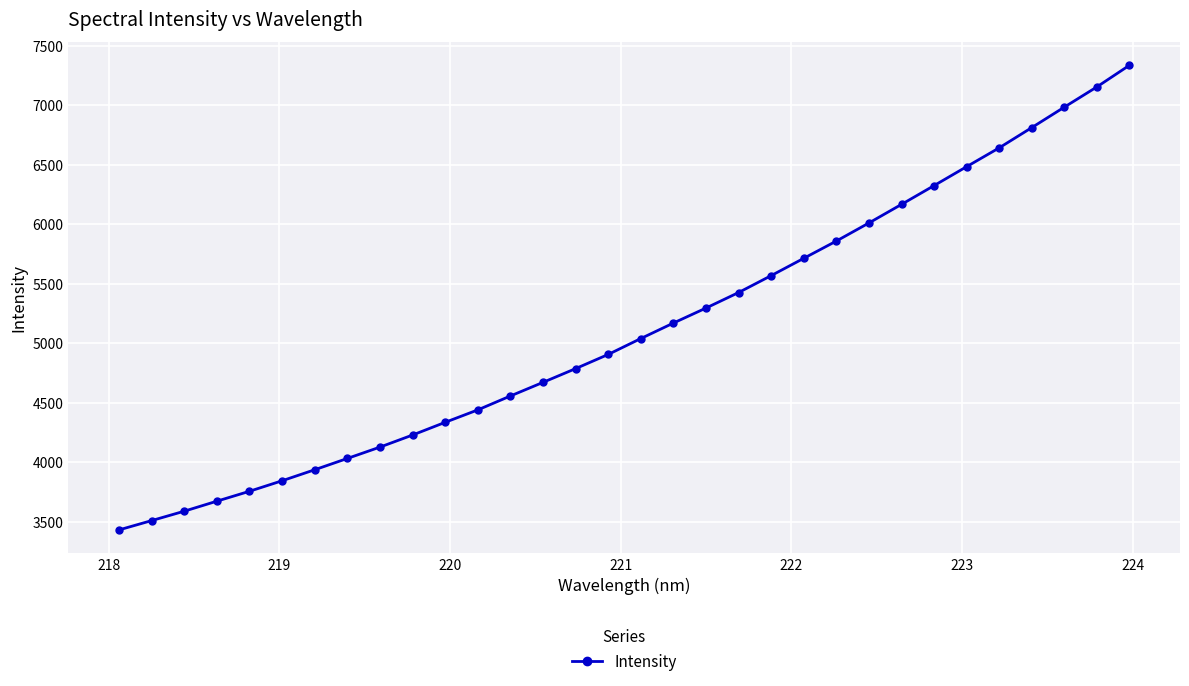

What is the value of the 21st point from the left?

5568.3